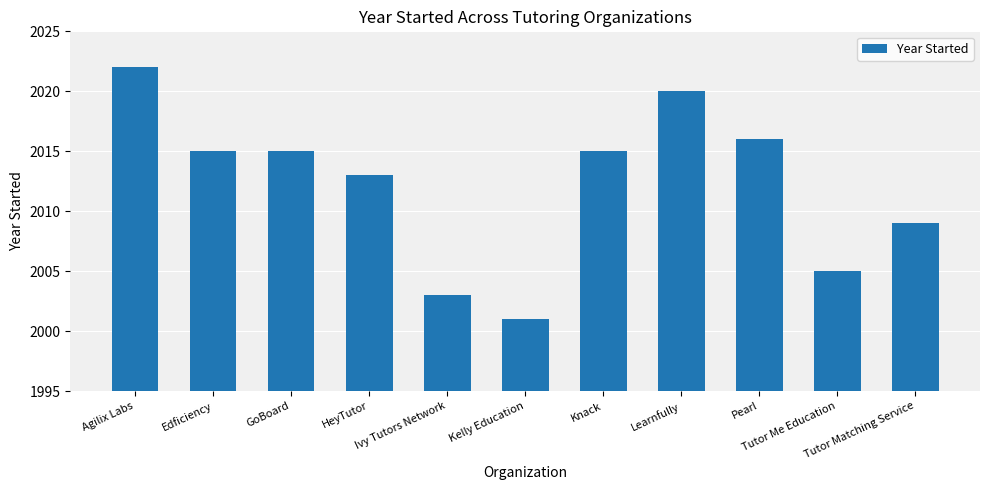

What is the maximum value shown in the chart?

2022